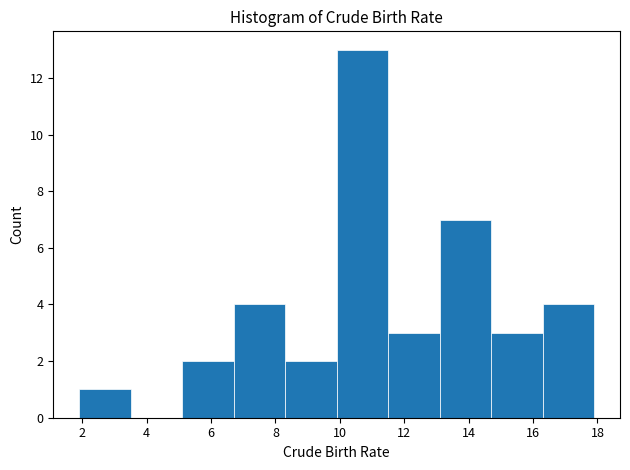

How tall is the bar that spans 1.9 to 3.5 on the x-axis? Neither the bar edges nor the heights are printed on the chart, so give them approximately, as read against the axes.

1